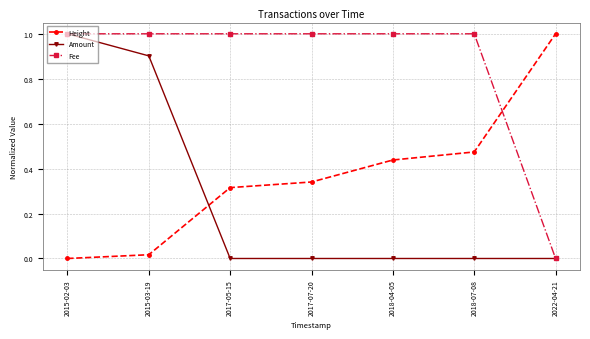

The Amount series shows -0.5 at 2018-04-05. True or false?

False